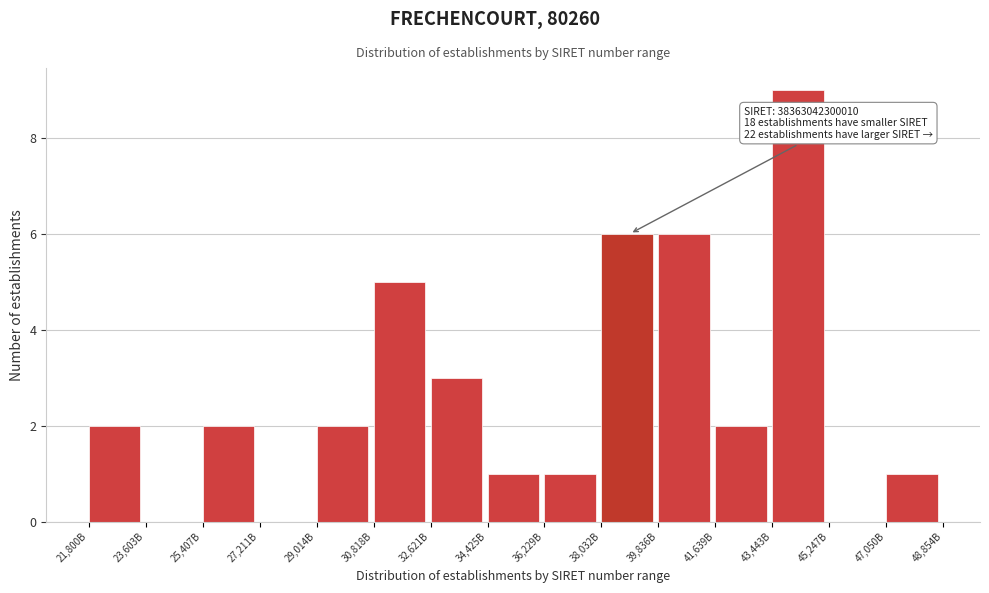

Reading left to right, extract all data points from this chart.

21,800B=2	23,603B=0	25,407B=2	27,211B=0	29,014B=2	30,818B=5	32,621B=3	34,425B=1	36,229B=1	38,032B=6	39,836B=6	41,639B=2	43,443B=9	45,247B=0	47,050B=1